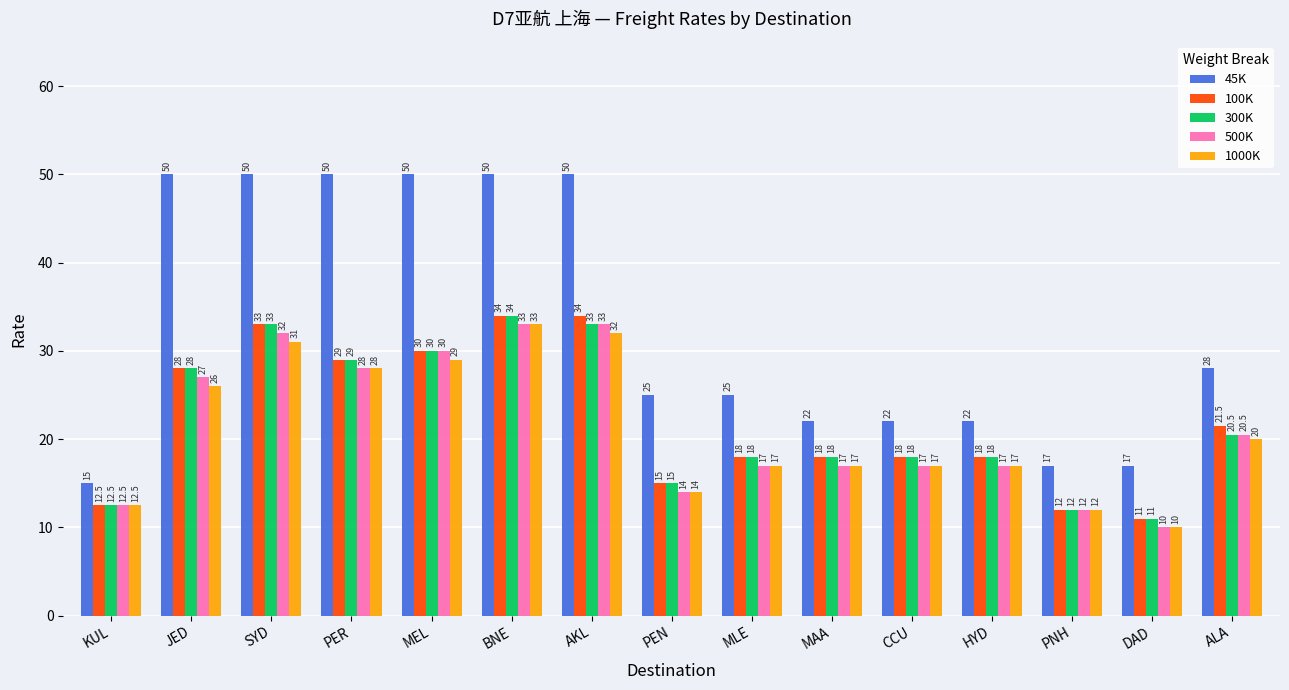

What is the difference between the second highest and minimum values in the 45K series?

35.0